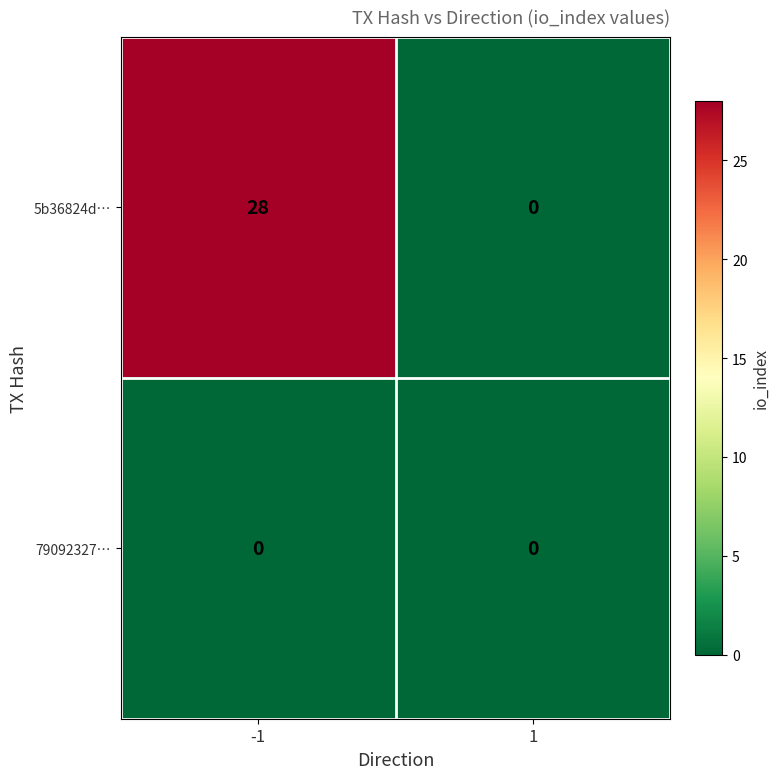

Which series changed the most between -1 and 1?

5b36824d…